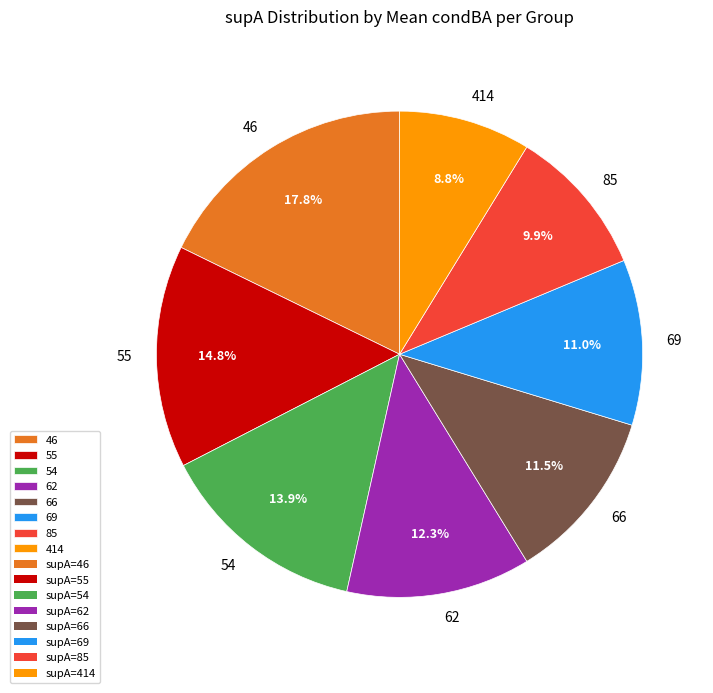

What is the largest slice in the pie chart?

46